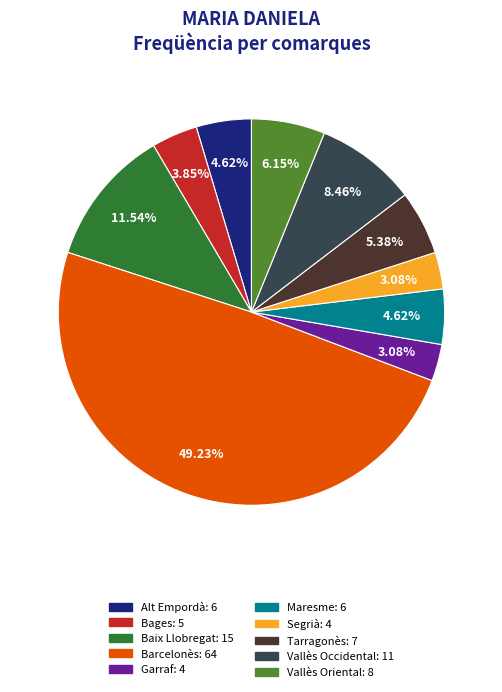

Does Vallès Oriental represent more than half of the total?

No